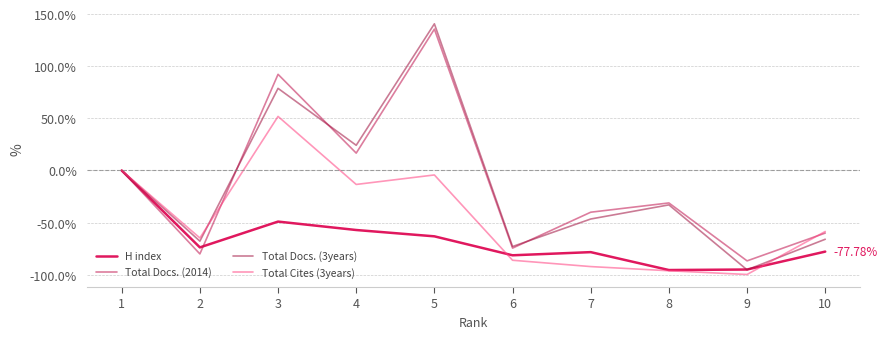

At which label does Total Cites (3years) reach its minimum?

9